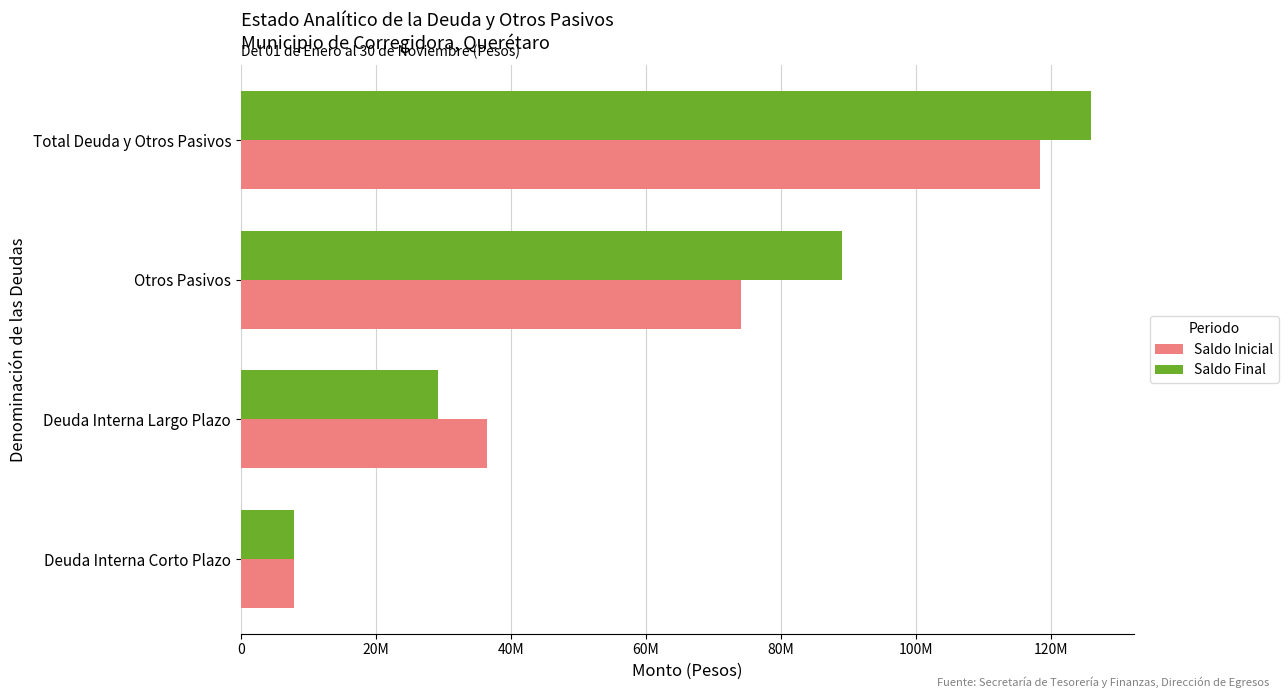

At which label is Saldo Inicial closest to 63135128?

Otros Pasivos